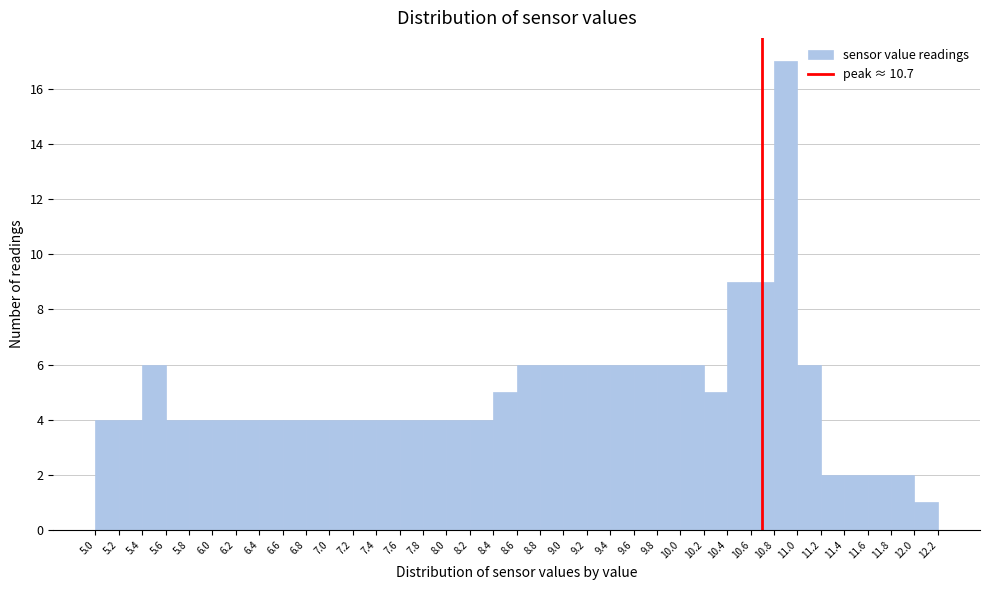

Reading left to right, list every bar in this chart as the range it spans on the x-axis followed by its height. The values are not printed on the chart, so give them approximately, as read against the axis.

5.0 to 5.2: 4
5.2 to 5.4: 4
5.4 to 5.6: 6
5.6 to 5.8: 4
5.8 to 6.0: 4
6.0 to 6.2: 4
6.2 to 6.4: 4
6.4 to 6.6: 4
6.6 to 6.8: 4
6.8 to 7.0: 4
7.0 to 7.2: 4
7.2 to 7.4: 4
7.4 to 7.6: 4
7.6 to 7.8: 4
7.8 to 8.0: 4
8.0 to 8.2: 4
8.2 to 8.4: 4
8.4 to 8.6: 5
8.6 to 8.8: 6
8.8 to 9.0: 6
9.0 to 9.2: 6
9.2 to 9.4: 6
9.4 to 9.6: 6
9.6 to 9.8: 6
9.8 to 10.0: 6
10.0 to 10.2: 6
10.2 to 10.4: 5
10.4 to 10.6: 9
10.6 to 10.8: 9
10.8 to 11.0: 17
11.0 to 11.2: 6
11.2 to 11.4: 2
11.4 to 11.6: 2
11.6 to 11.8: 2
11.8 to 12.0: 2
12.0 to 12.2: 1